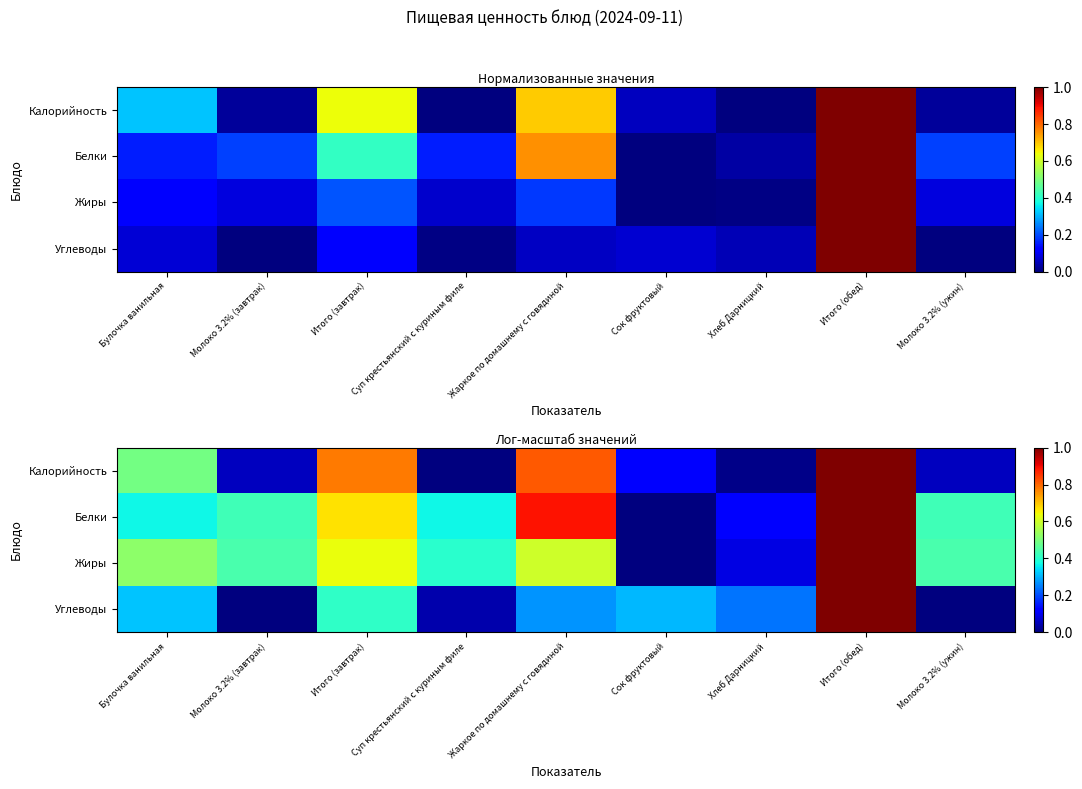

Which series has the largest range (max minus min)?

Калорийность